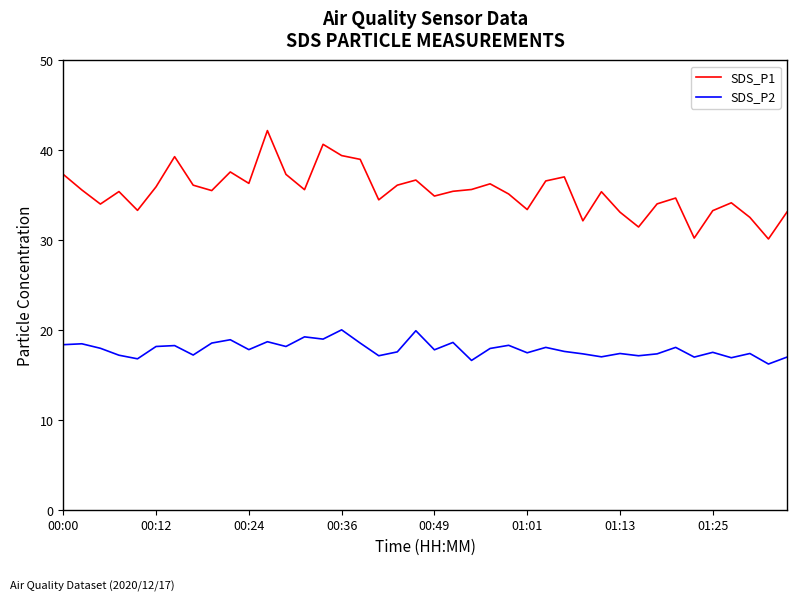

What is the difference between the maximum and minimum values in the SDS_P2 series?

3.8